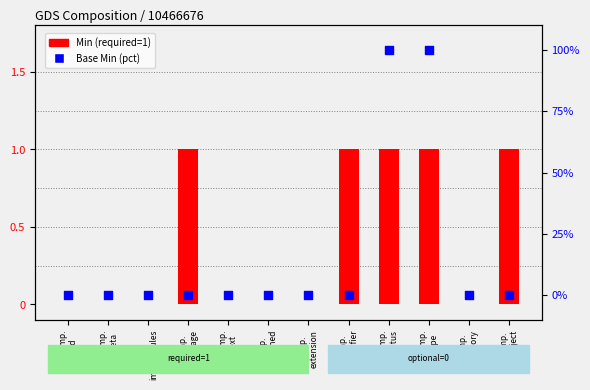

At how many categories does at least one series exceed 76?

2